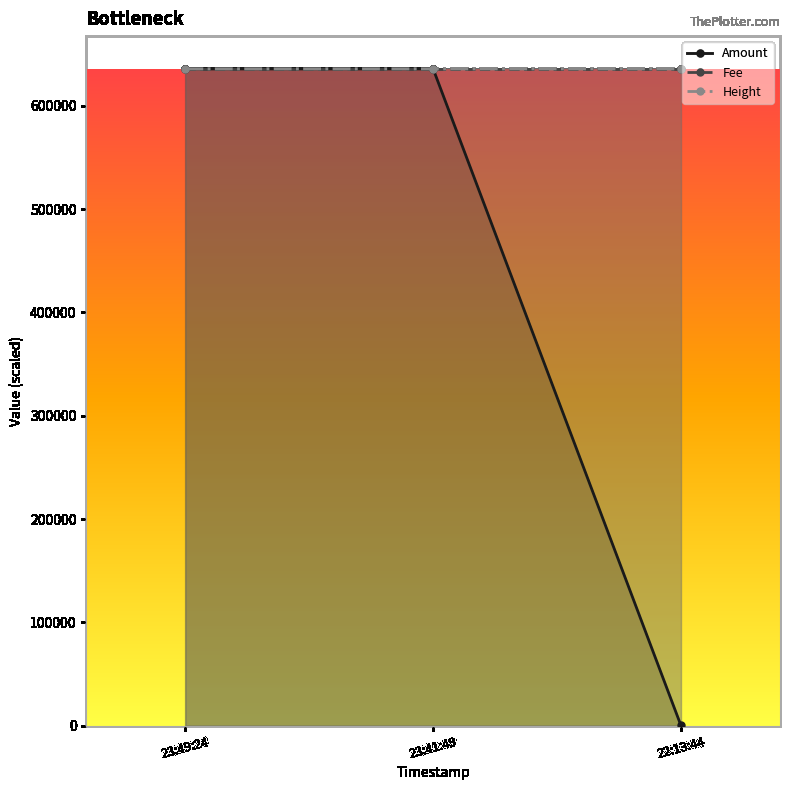

At which category is the sum across all series the highest?

23:49:24